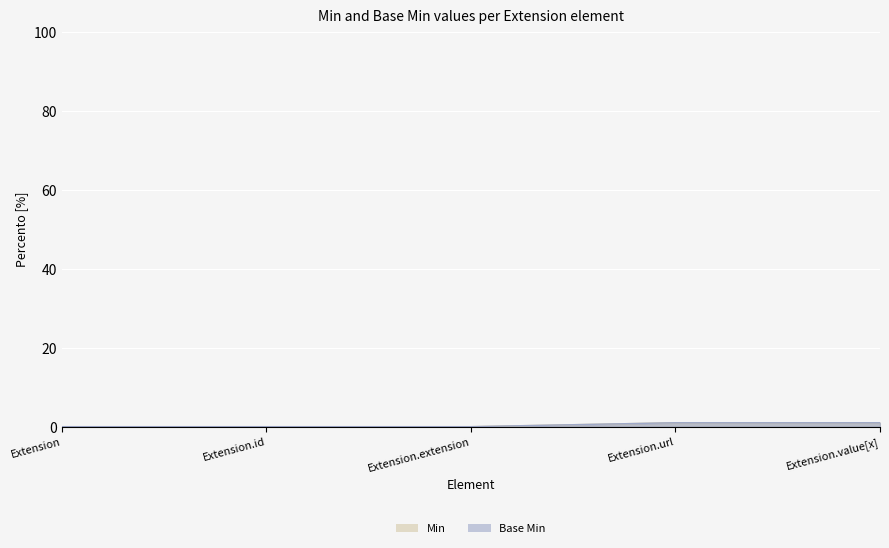

True or false: Base Min has a value of 1 at Extension.value[x].

True